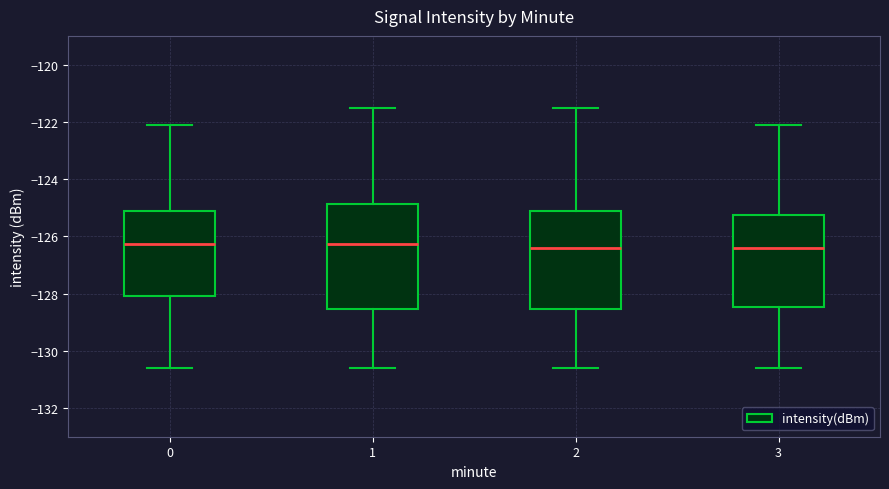

Comparing the boxes themselves (not the whiskers), which one is the tallest?

1